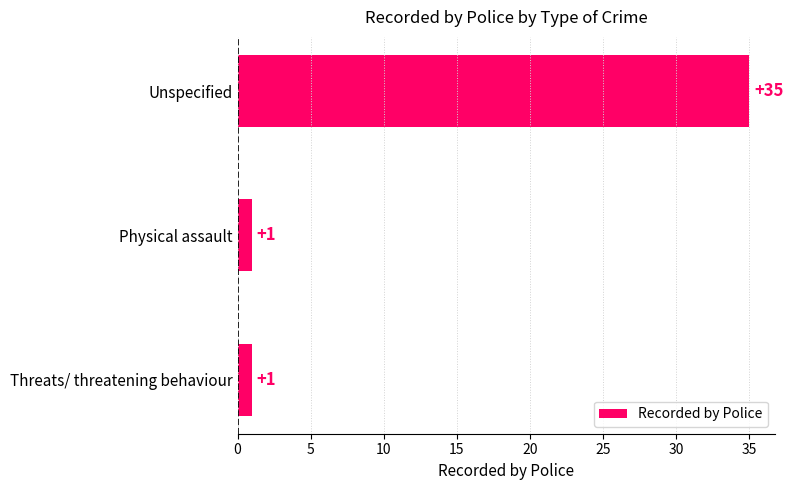

How many series are shown in this chart?

1